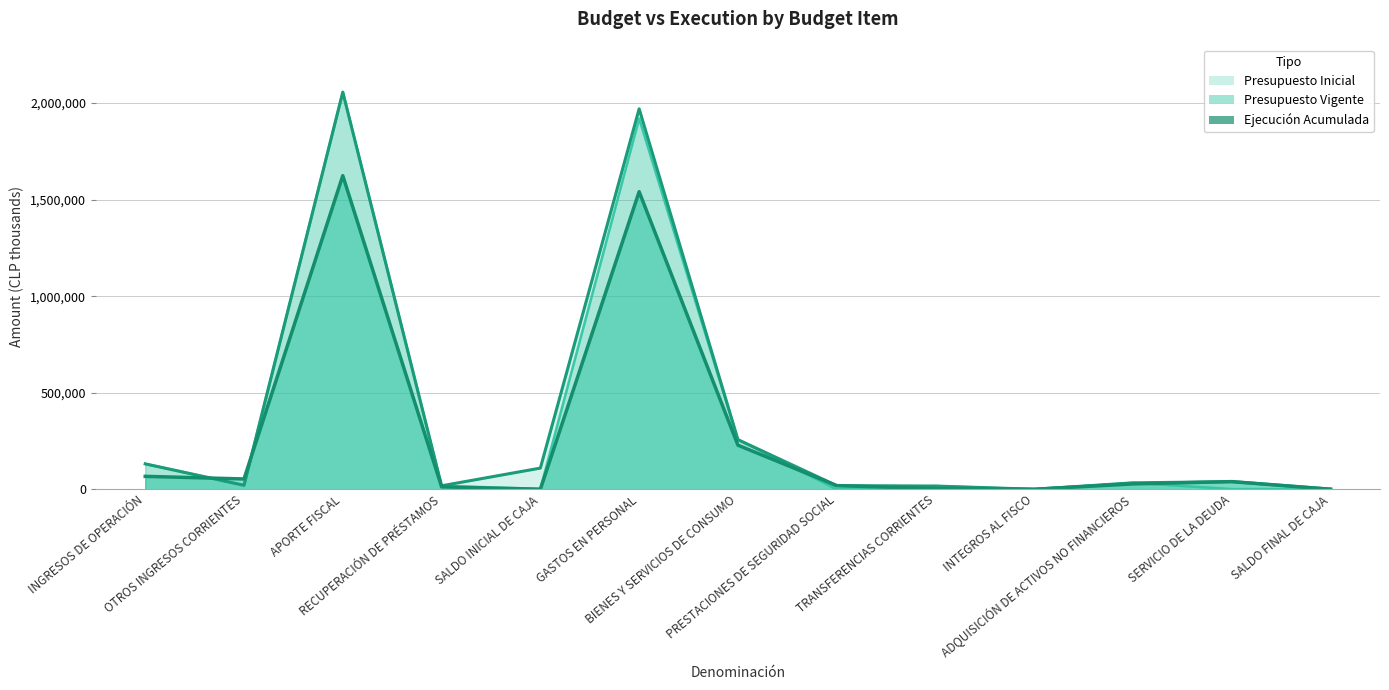

True or false: Presupuesto Vigente has more than 1 interior local peaks.

True